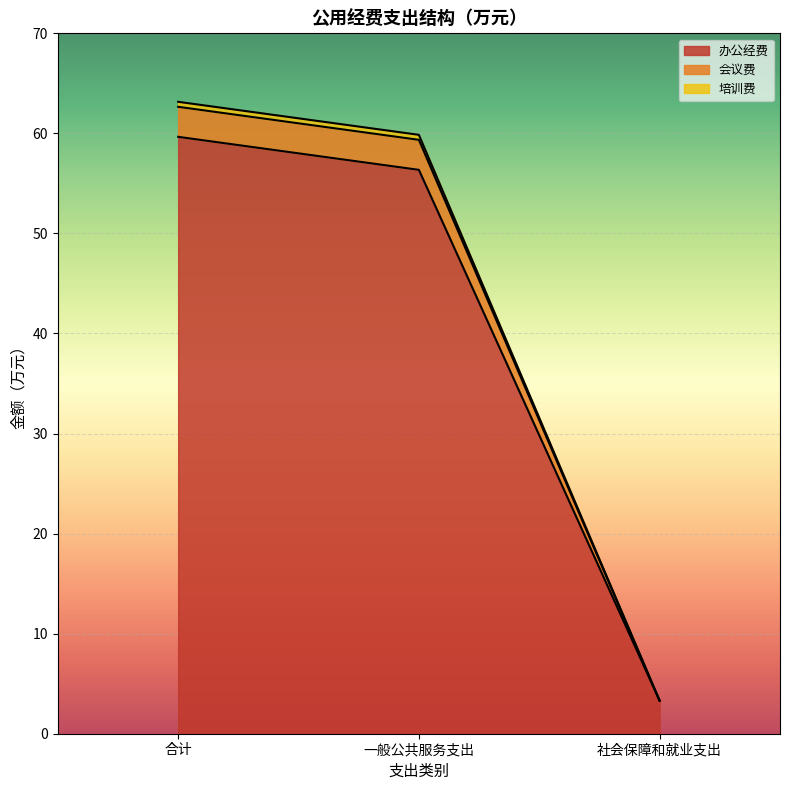

What is the highest value of the 办公经费 series?

59.7